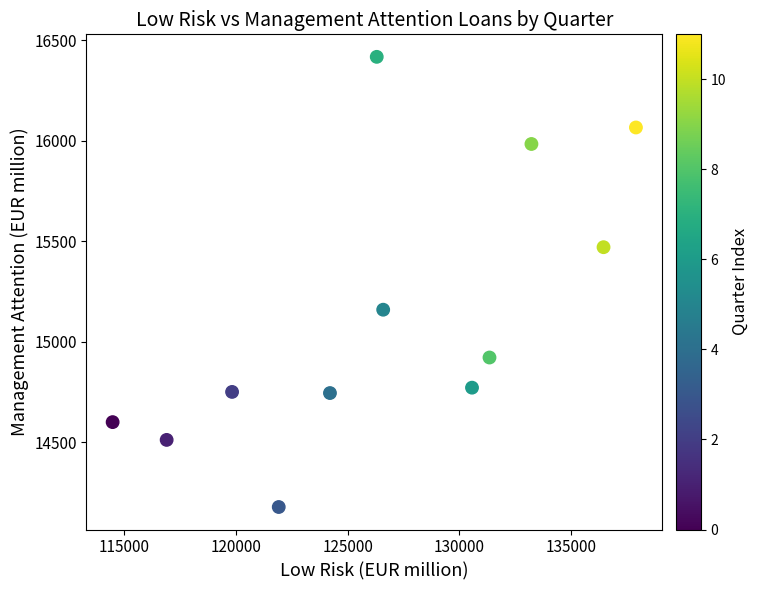

What Y value in the scatter plot is closest to 15298?

15159.9